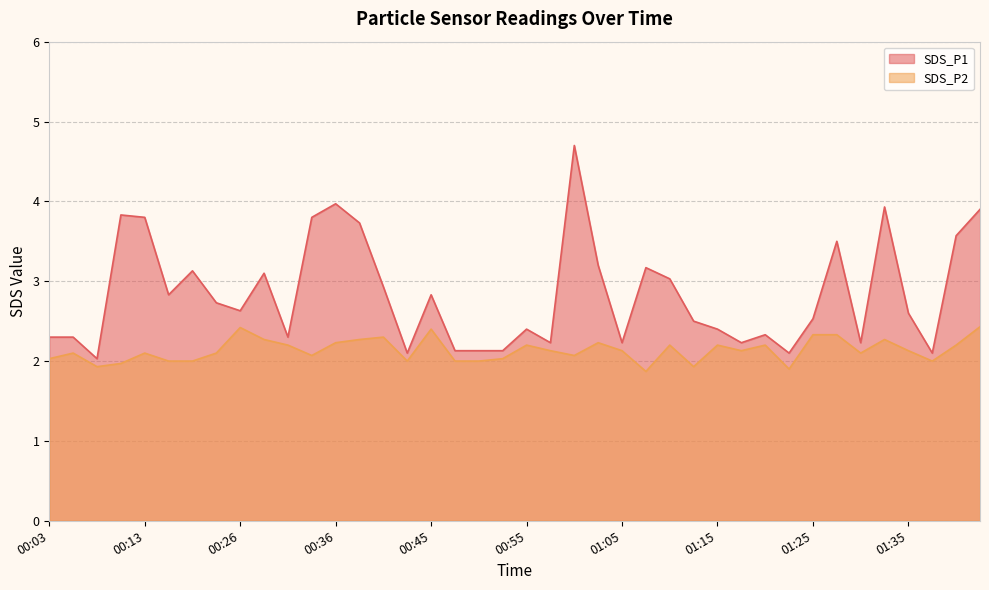

What is the value of the SDS_P2 point at the 20th from the left?

2.0